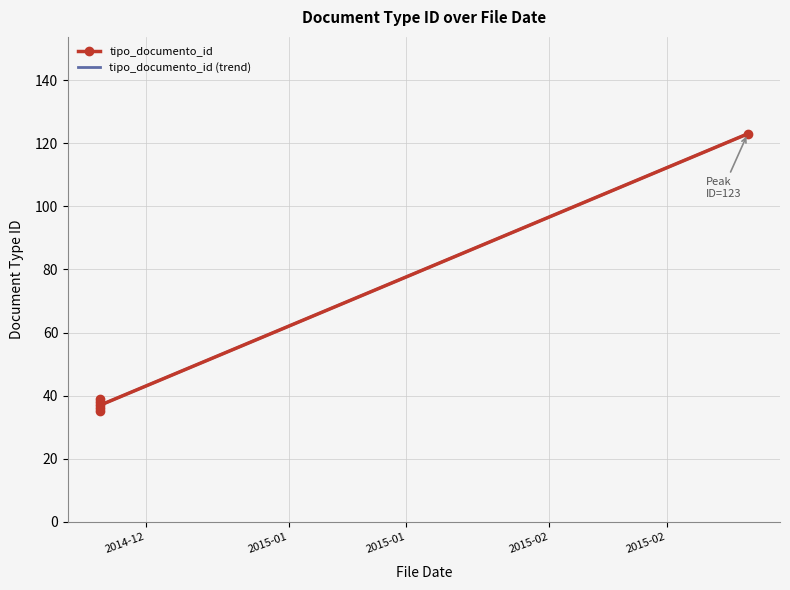

How many values exceed 38?

2